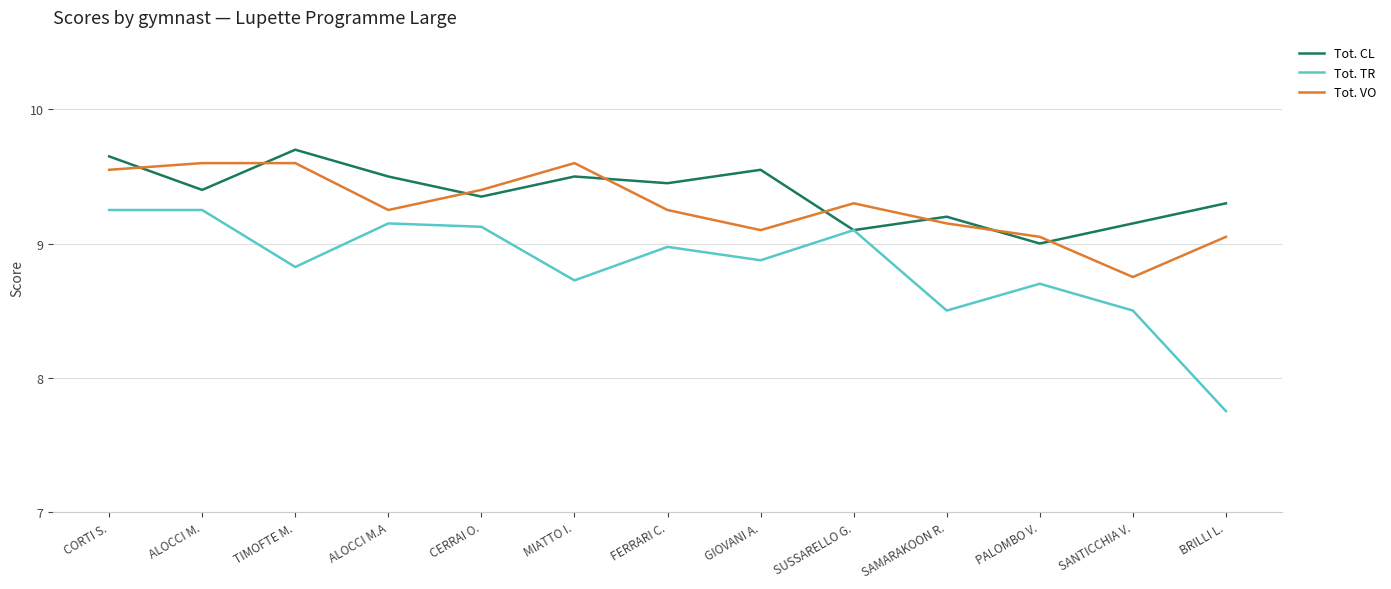

Which series changed the most between FERRARI C. and BRILLI L.?

Tot. TR